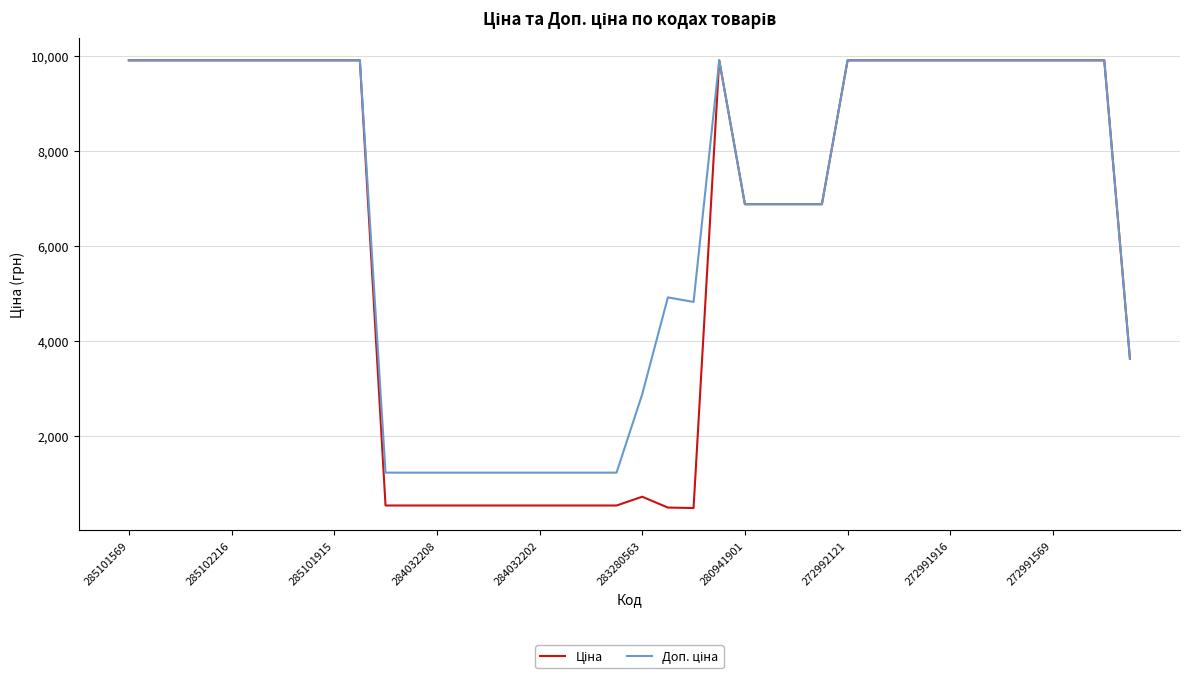

What is the minimum value shown in the chart?

482.1